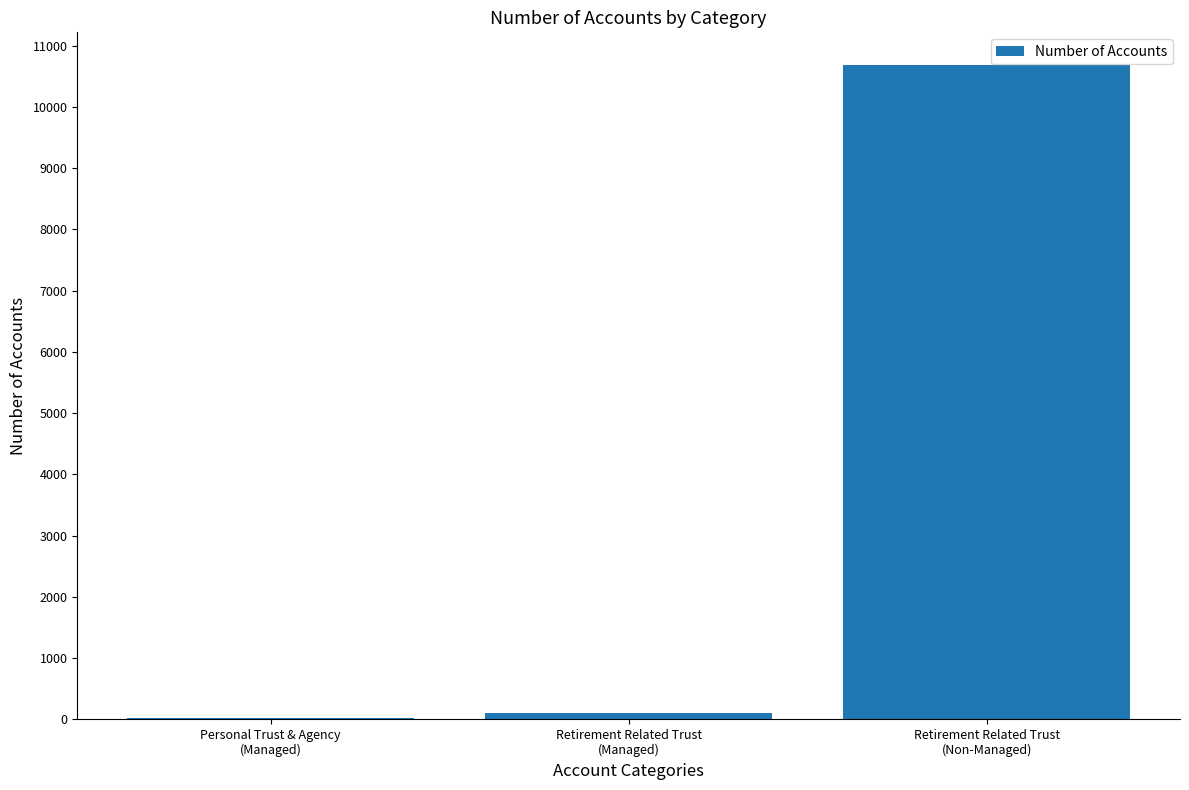

What is the sum of all values?

10810